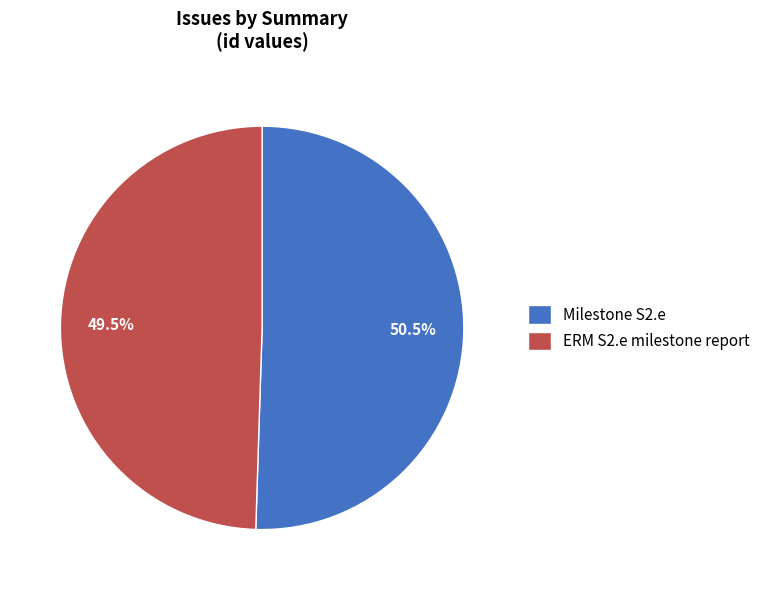

How many segments does this pie chart have?

2